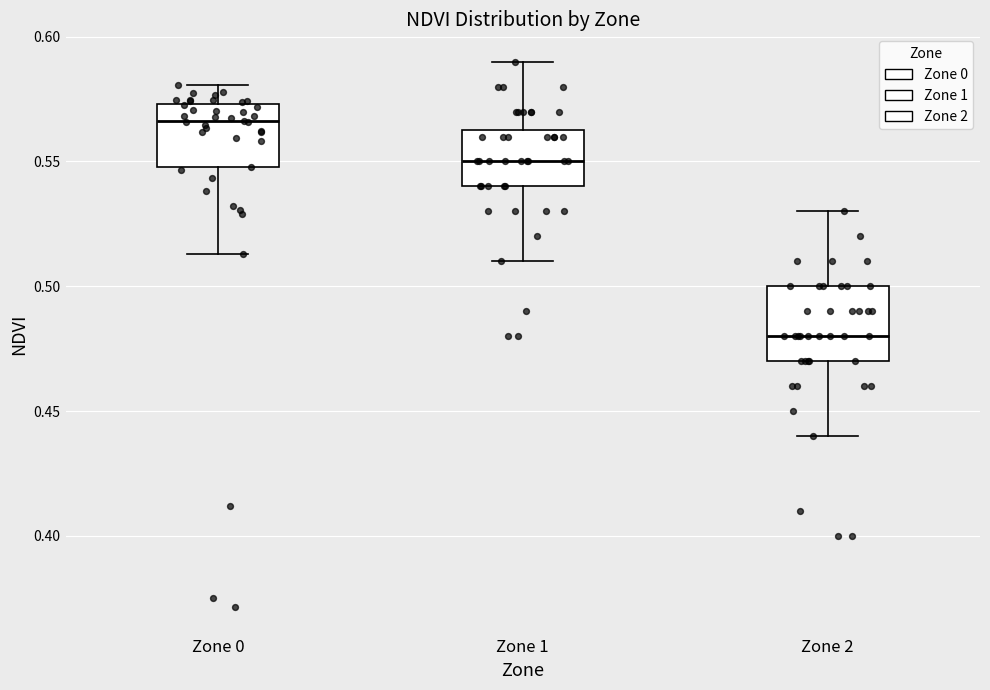

Where is the upper edge of the box for Zone 2 on the y-axis? The values are not printed on the chart, so give them approximately, as read against the axis.

0.500